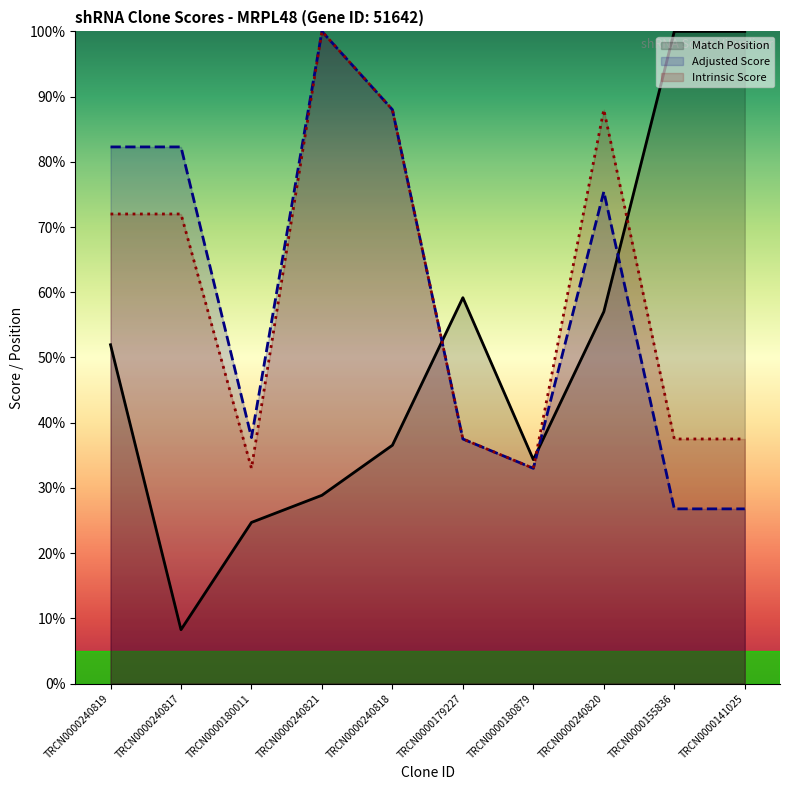

True or false: Intrinsic Score and Adjusted Score intersect in this chart.

False